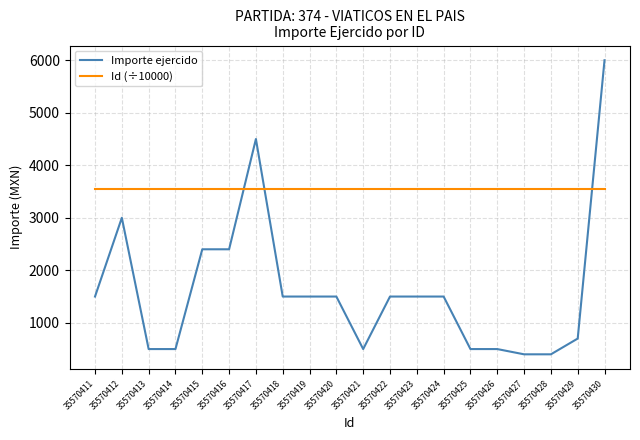

At which category is the sum across all series the highest?

35570430